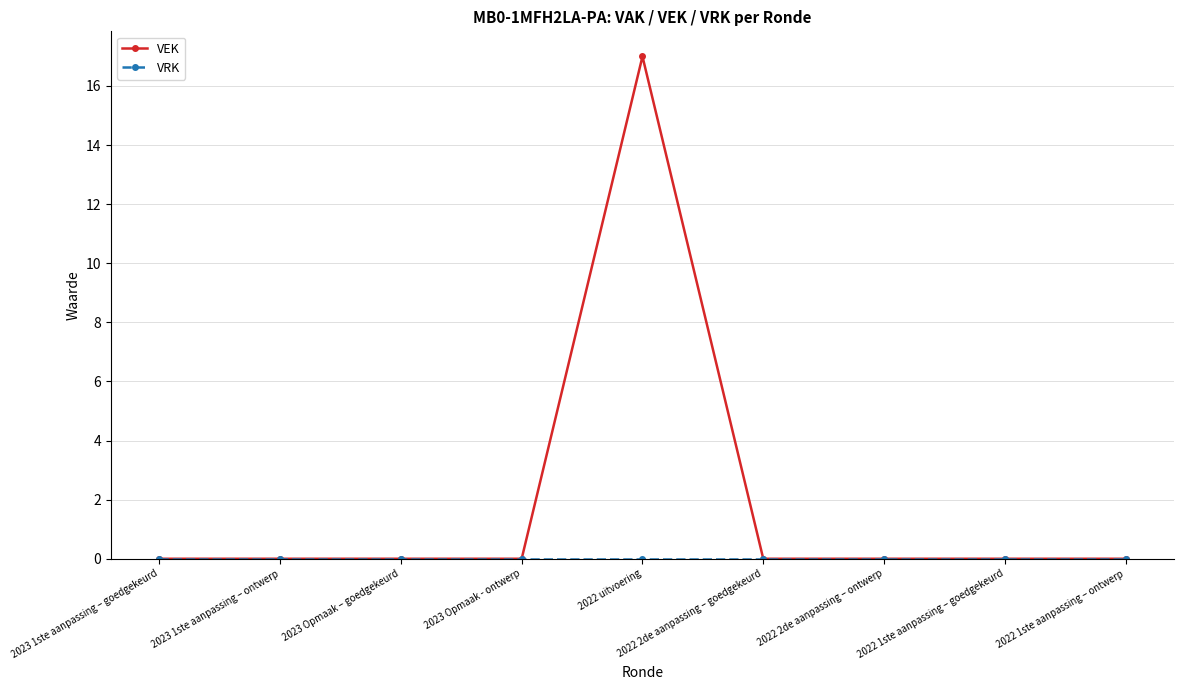

At which label does VEK reach its peak?

2022 uitvoering